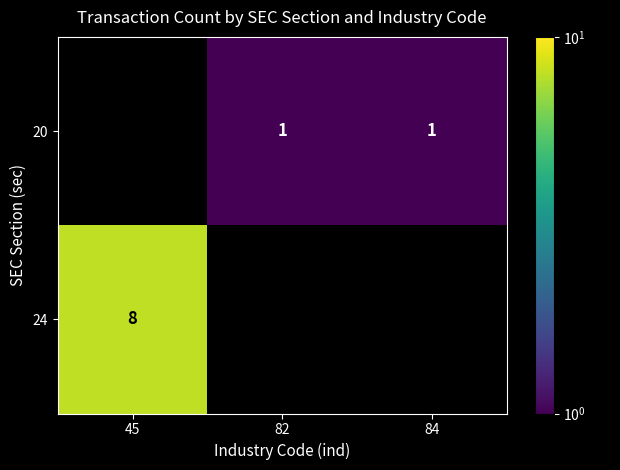

The value of 20 at 84 is 1. True or false?

True